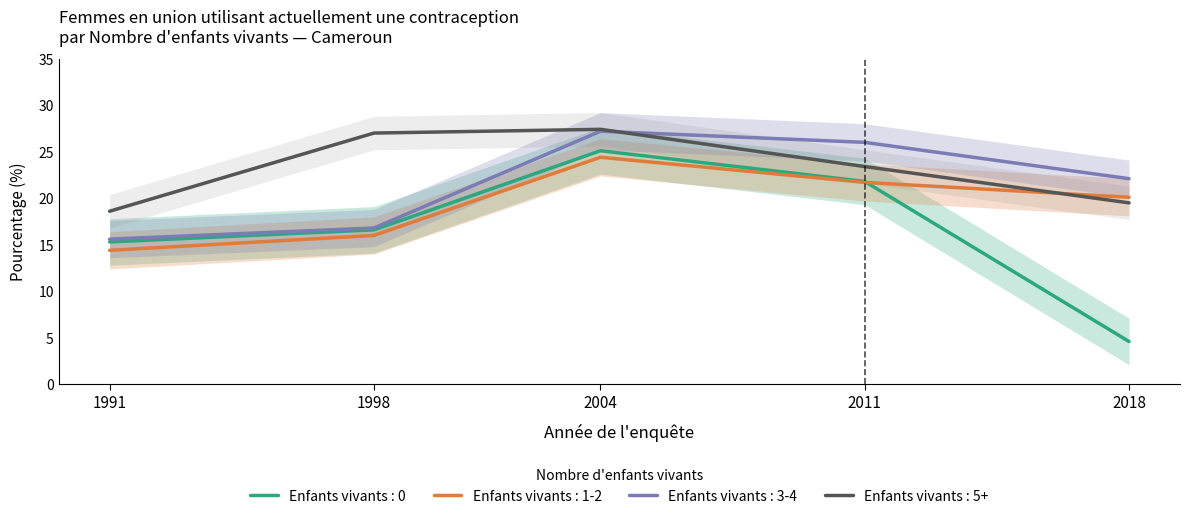

What are all the series names shown in the legend?

0, 1-2, 3-4, 5+